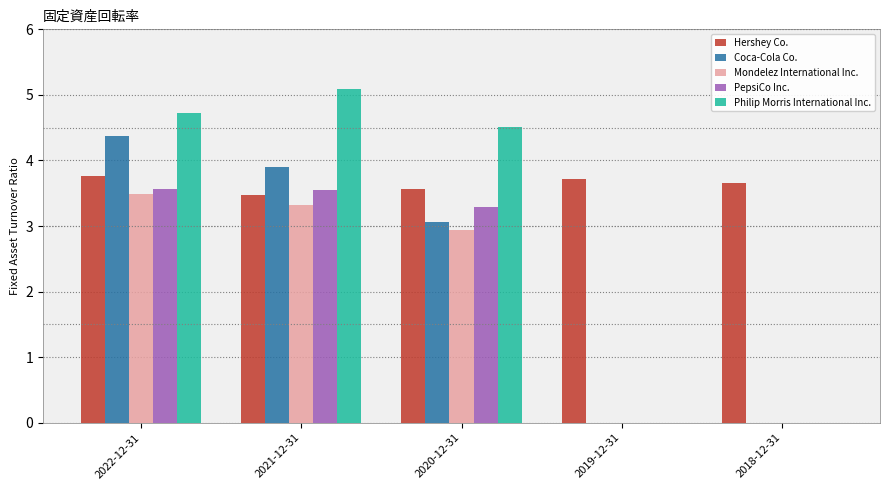

Is the value of Hershey Co. at 2019-12-31 greater than the value of Coca-Cola Co. at 2020-12-31?

Yes